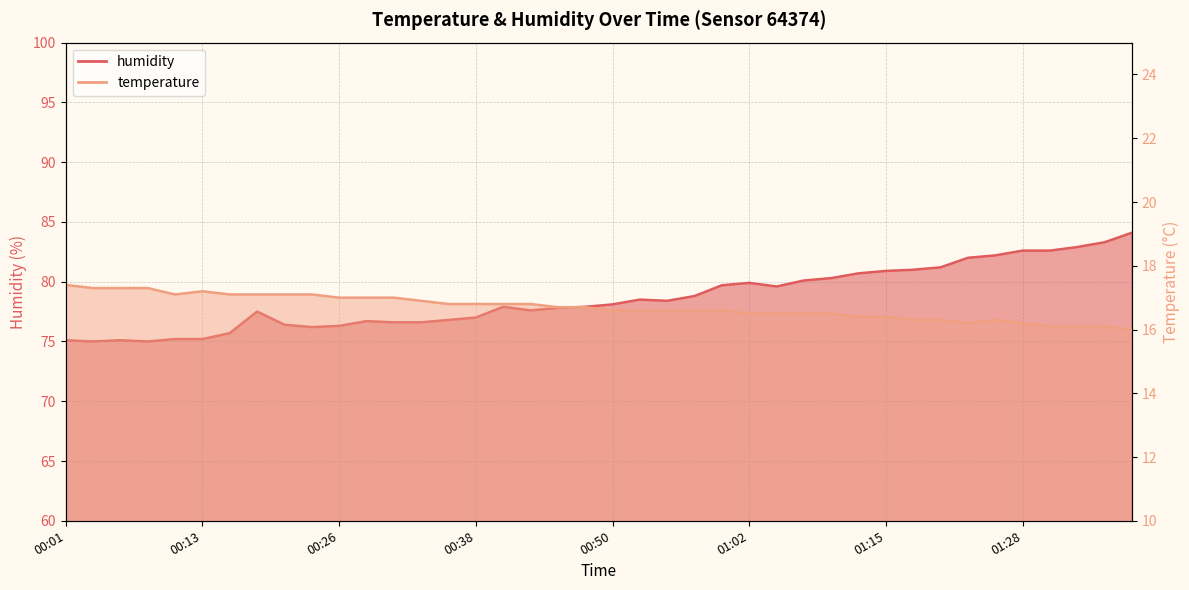

What is the label of the 5th point from the right?

01:28